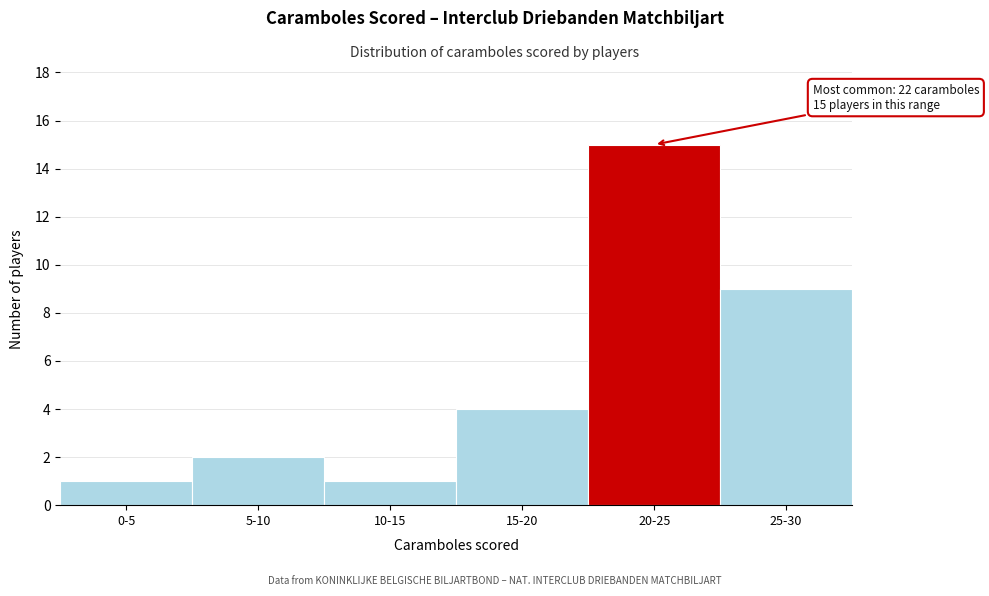

Reading right to left, list all the values displayed in this chart.

9	15	4	1	2	1